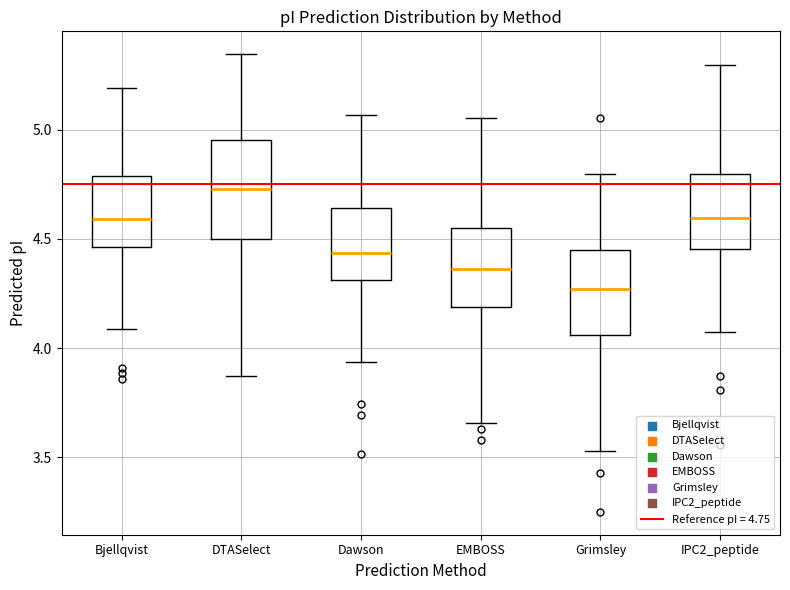

Reading left to right, transcribe this box plot: for each box, give where its median line is, the range the box spans, and where its two whiskers end, as read against the y-axis. The values are not printed on the chart, so give them approximately, as read against the axis.

Bjellqvist: median 4.60, box 4.45 to 4.80, whiskers 4.10 to 5.20
DTASelect: median 4.75, box 4.50 to 4.95, whiskers 3.85 to 5.35
Dawson: median 4.45, box 4.30 to 4.65, whiskers 3.95 to 5.05
EMBOSS: median 4.35, box 4.20 to 4.55, whiskers 3.65 to 5.05
Grimsley: median 4.25, box 4.05 to 4.45, whiskers 3.55 to 4.80
IPC2_peptide: median 4.60, box 4.45 to 4.80, whiskers 4.10 to 5.30